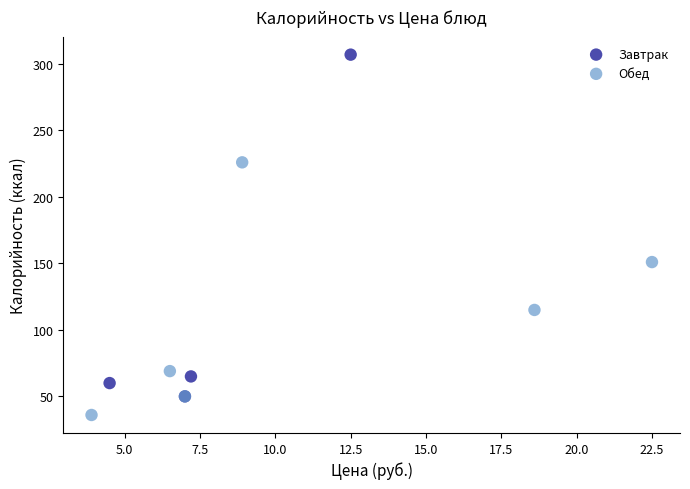

Which series reaches the minimum Y coordinate?

Обед